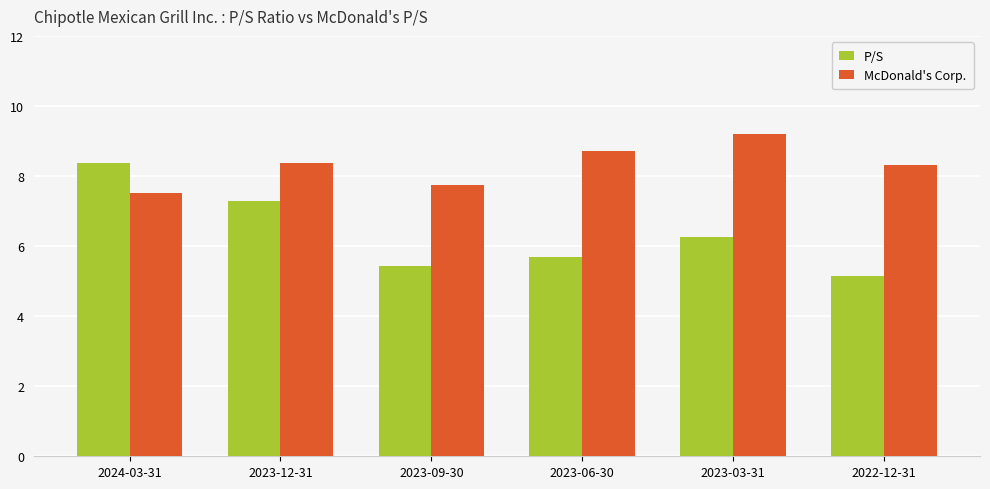

Is it true that P/S equals 7.3 at 2023-12-31?

True